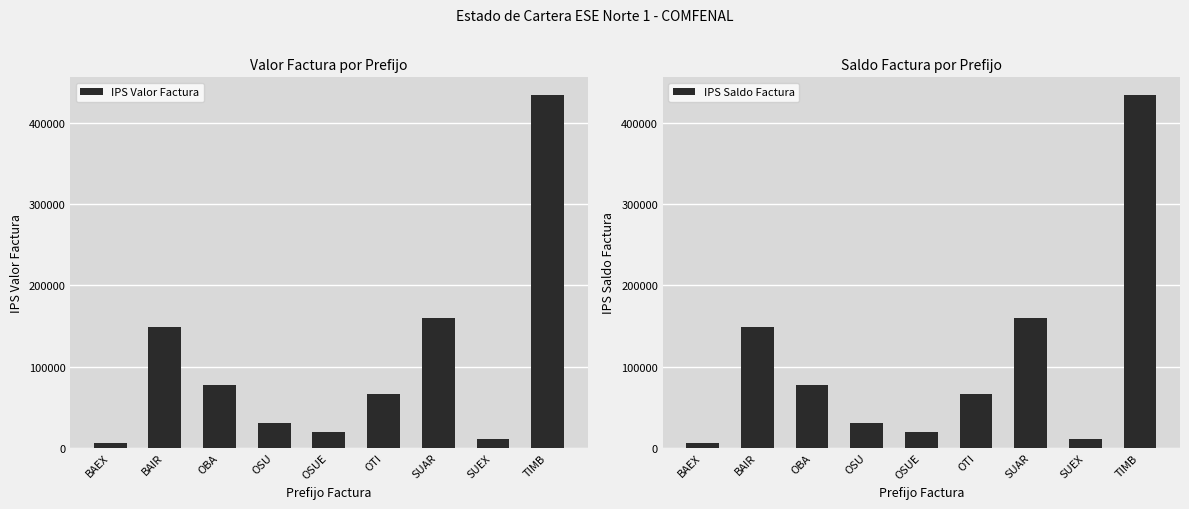

What is the value of the IPS Valor Factura bar at the 8th from the left?

10400